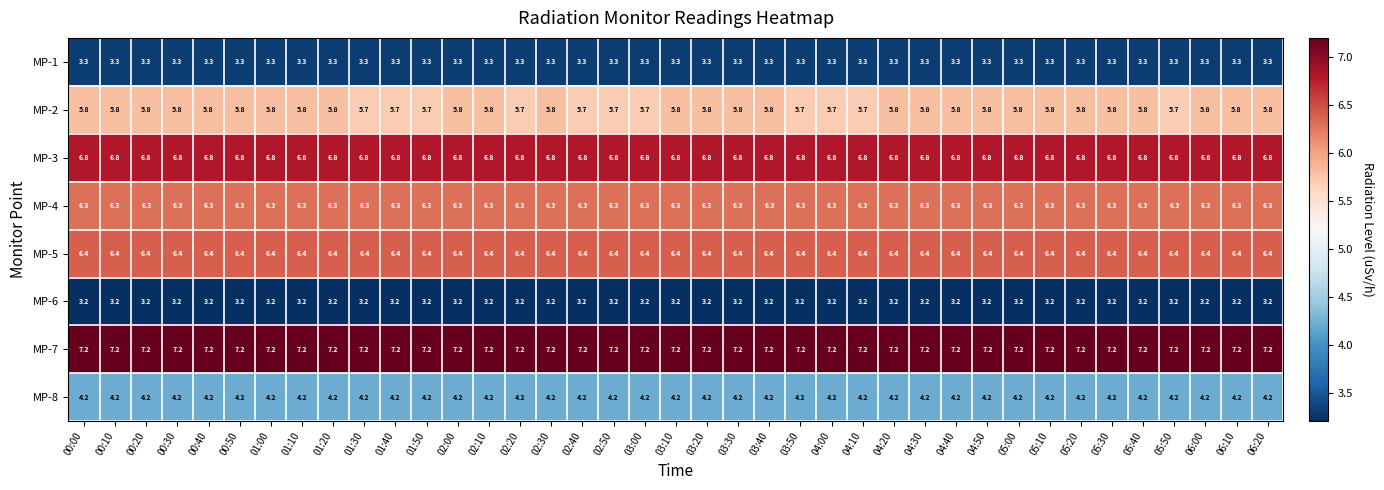

Rank the series at 05:50 from lowest to highest value.

MP-6, MP-1, MP-8, MP-2, MP-4, MP-5, MP-3, MP-7